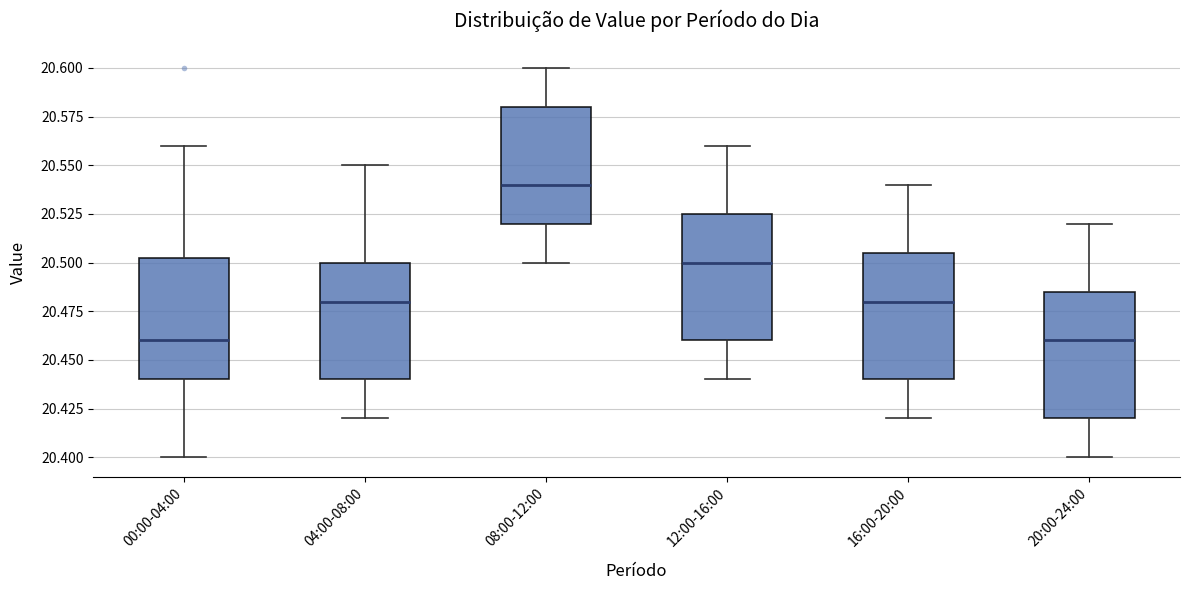

Reading left to right, read every box against the y-axis: the position of its median line, the range the box covers, and the ends of its whiskers. The values are not printed on the chart, so give them approximately, as read against the axis.

00:00-04:00: median 20.460, box 20.440 to 20.505, whiskers 20.400 to 20.560
04:00-08:00: median 20.480, box 20.440 to 20.500, whiskers 20.420 to 20.550
08:00-12:00: median 20.540, box 20.520 to 20.580, whiskers 20.500 to 20.600
12:00-16:00: median 20.500, box 20.460 to 20.525, whiskers 20.440 to 20.560
16:00-20:00: median 20.480, box 20.440 to 20.505, whiskers 20.420 to 20.540
20:00-24:00: median 20.460, box 20.420 to 20.485, whiskers 20.400 to 20.520